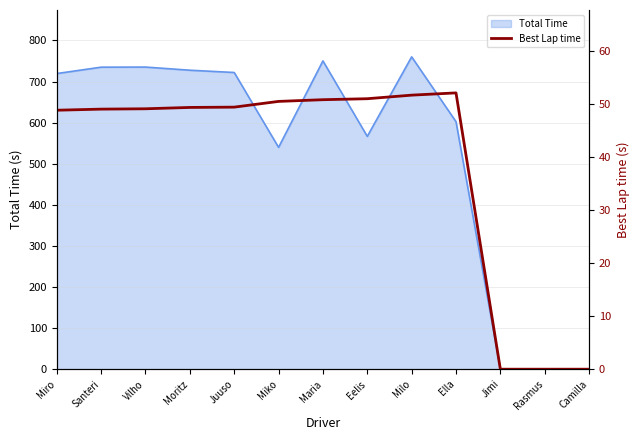

Reading left to right, extract all data points from this chart.

48.9	49.1	49.1	49.4	49.4	50.5	50.8	51.0	51.7	52.1	0.0	0.0	0.0